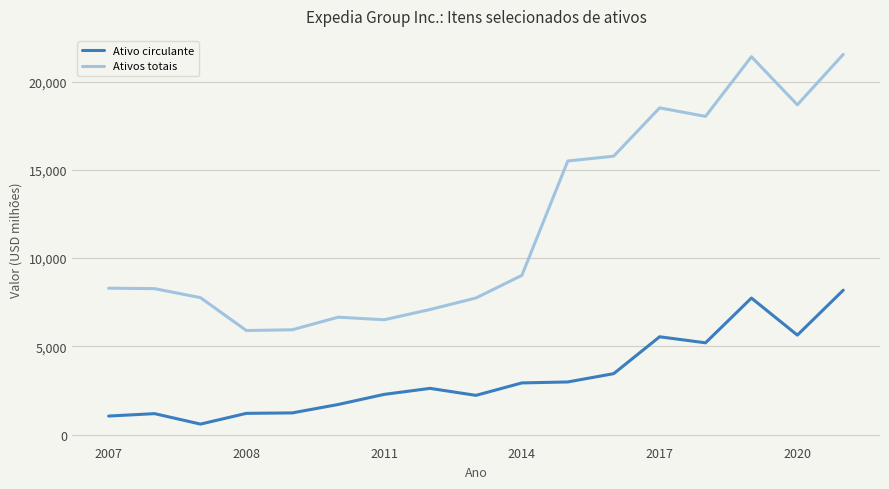

What is the highest value of the Ativo circulante series?

8181